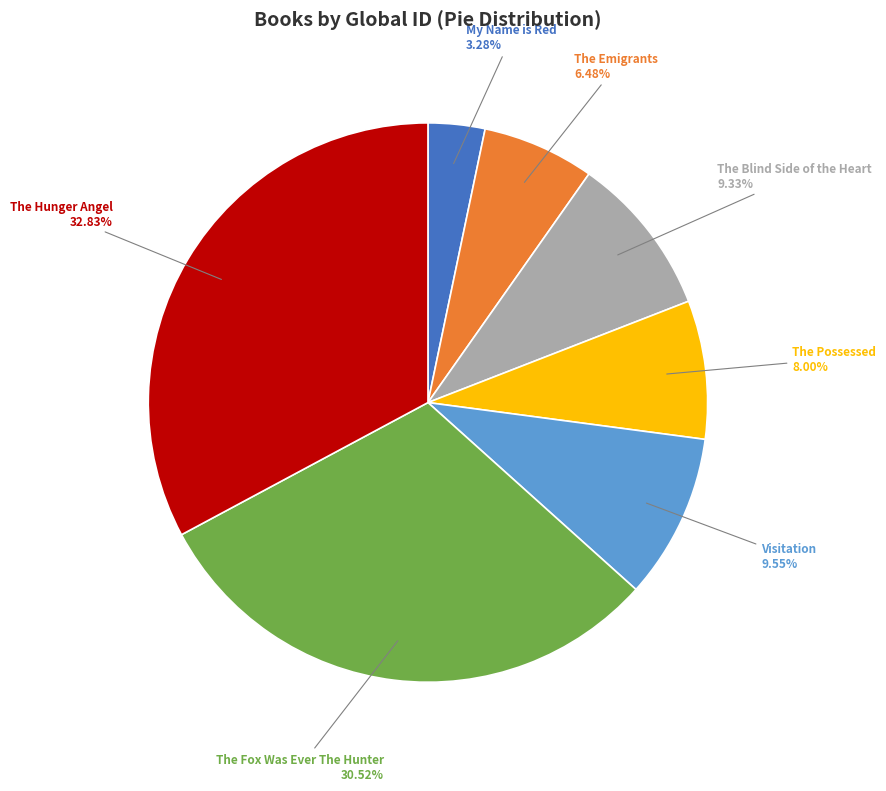

Is there any slice that represents more than half of the pie?

No